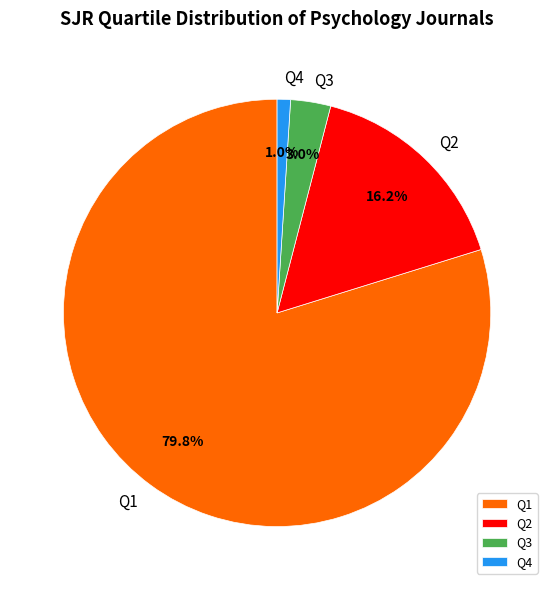

Is it true that Q1 is 80% of the pie?

True